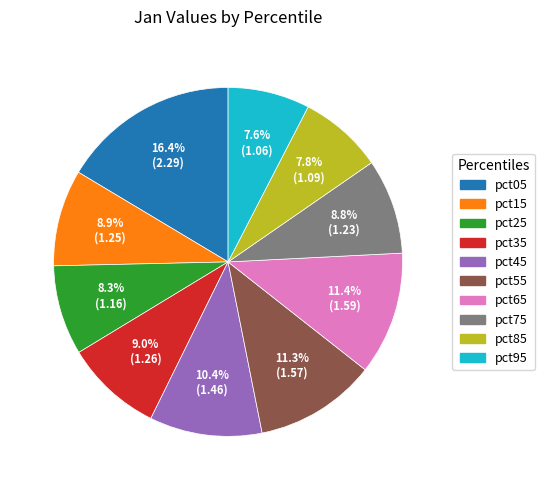

Which slice is the largest?

pct05